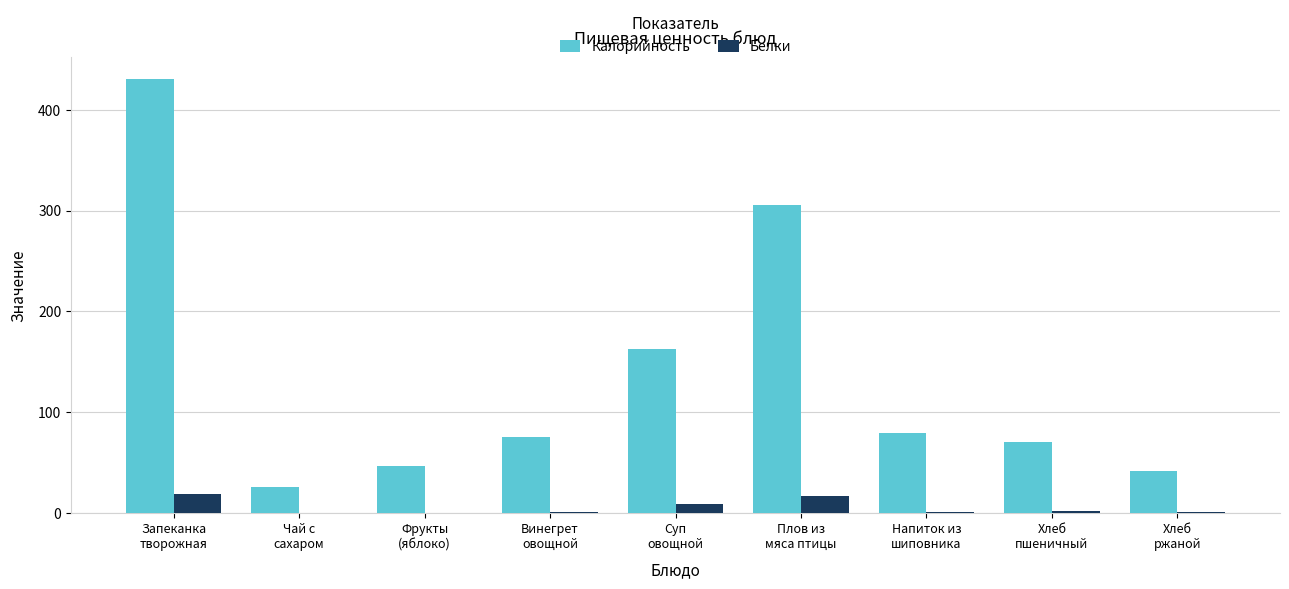

What is the sum of all Калорийность values?

1238.2